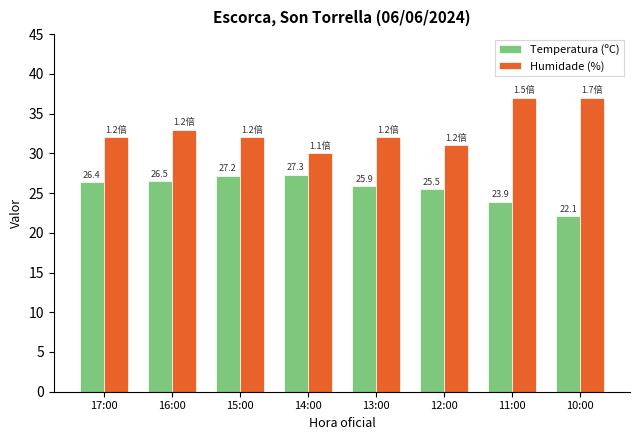

What is the approximate value of Temperatura (ºC) at 17:00?

26.4